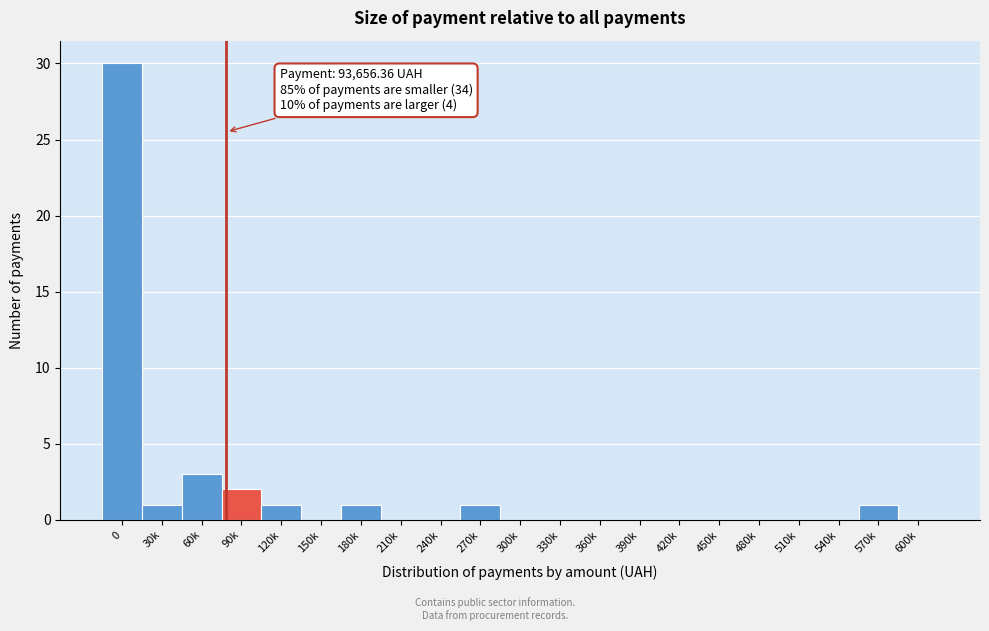

Reading left to right, list all the values displayed in this chart.

0=30	30k=1	60k=3	90k=2	120k=1	150k=0	180k=1	210k=0	240k=0	270k=1	300k=0	330k=0	360k=0	390k=0	420k=0	450k=0	480k=0	510k=0	540k=0	570k=1	600k=0